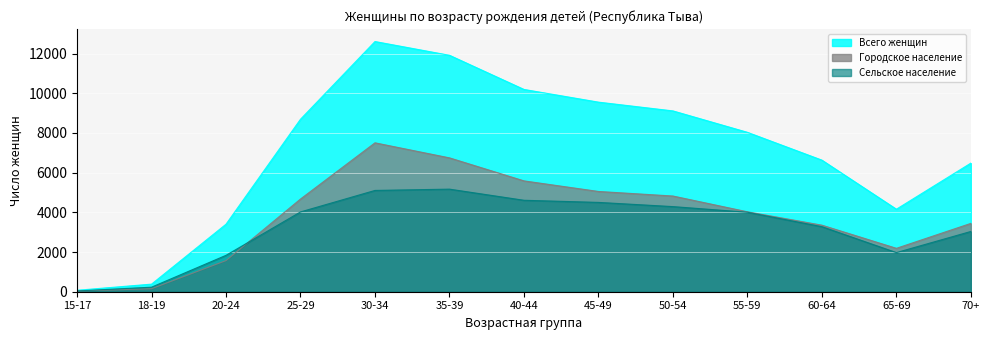

What are all the series names shown in the legend?

Всего женщин, Городское население, Сельское население